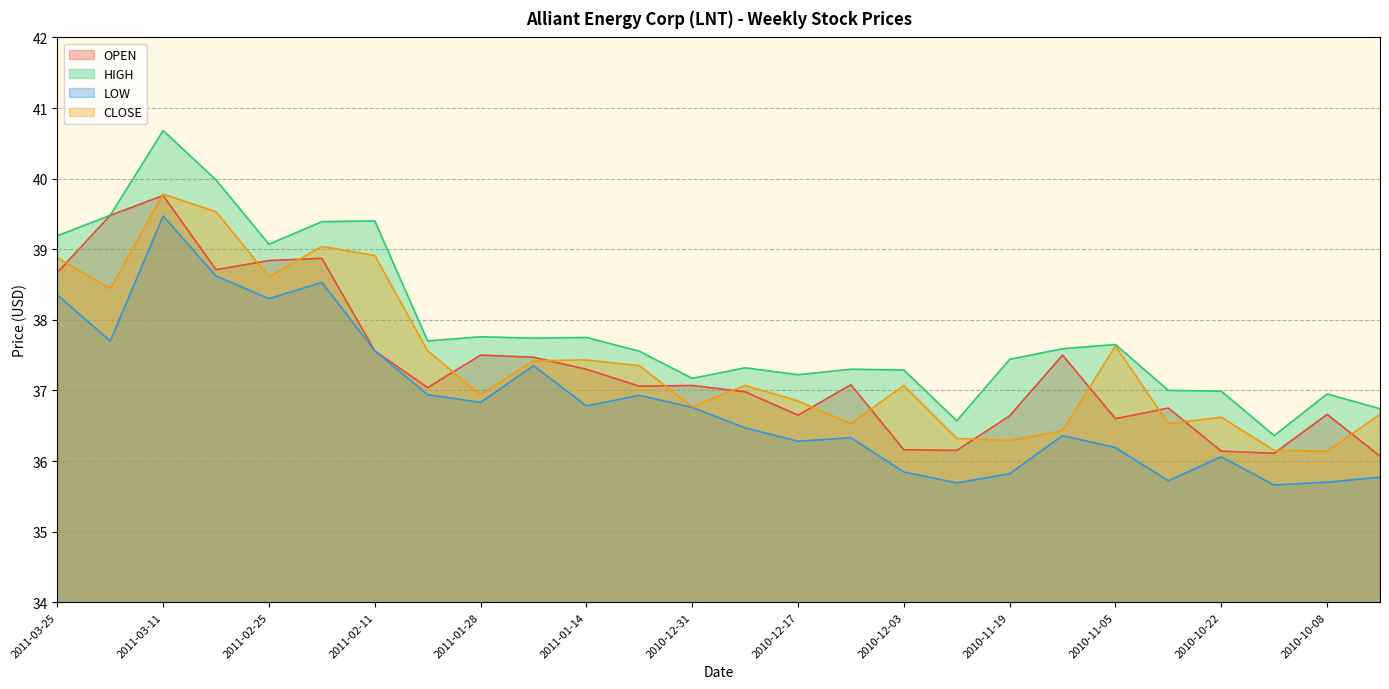

Does the chart have visible grid lines?

Yes